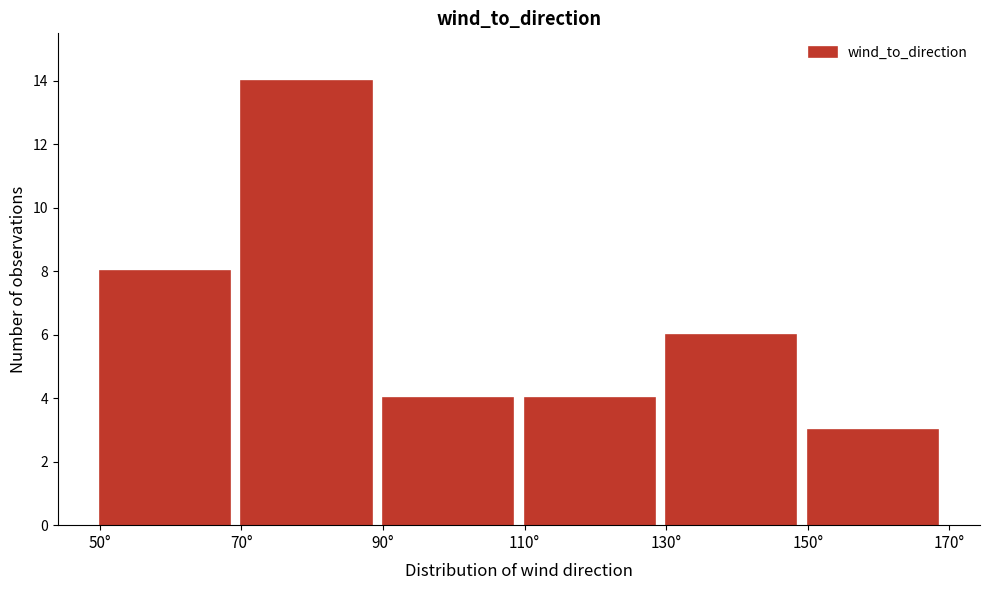

Over which range of the x-axis is the bar tallest?

70 to 90